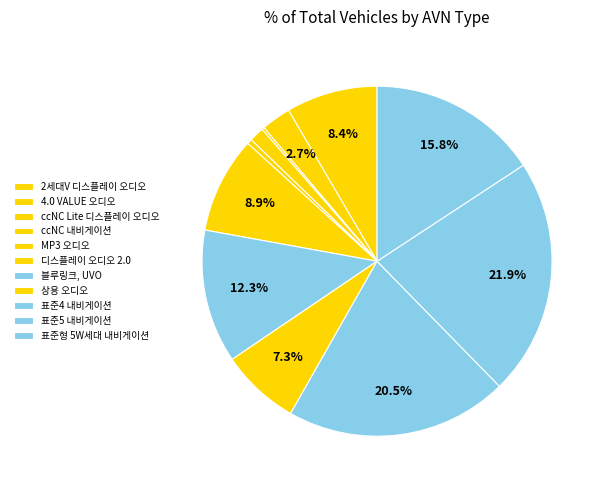

Rank the categories by value from lowest to highest.

ccNC Lite 디스플레이 오디오, MP3 오디오, ccNC 내비게이션, 4.0 VALUE 오디오, 상용 오디오, 2세대V 디스플레이 오디오, 디스플레이 오디오 2.0, 블루링크, UVO, 표준형 5W세대 내비게이션, 표준4 내비게이션, 표준5 내비게이션